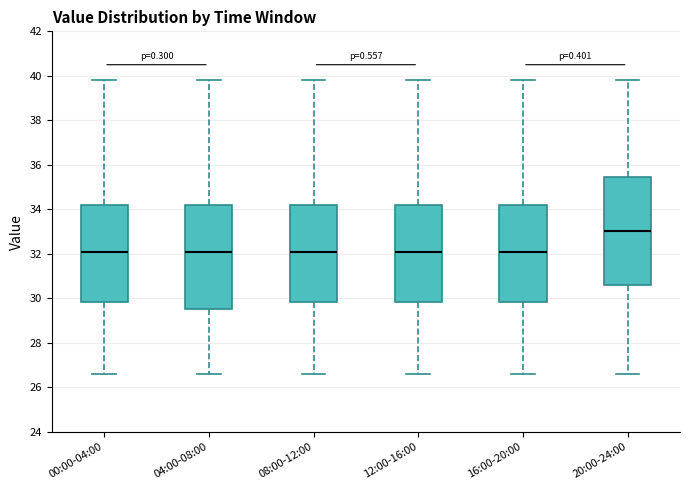

Where does the lower whisker of the box for 04:00-08:00 end on the y-axis? The values are not printed on the chart, so give them approximately, as read against the axis.

26.6